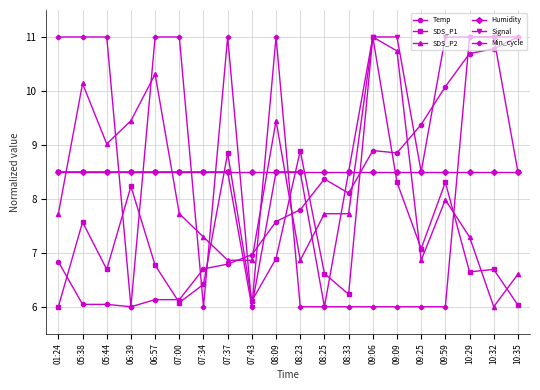

At which category is the sum across all series the highest?

09:06